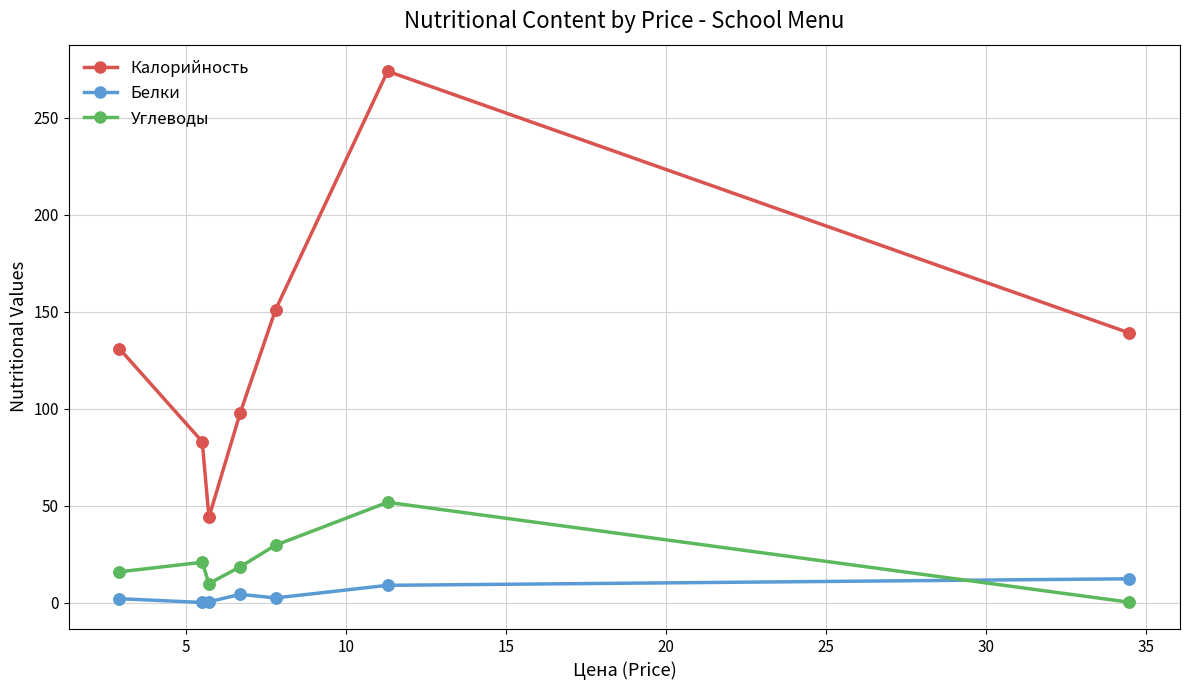

True or false: Калорийность and Белки cross at least once.

False